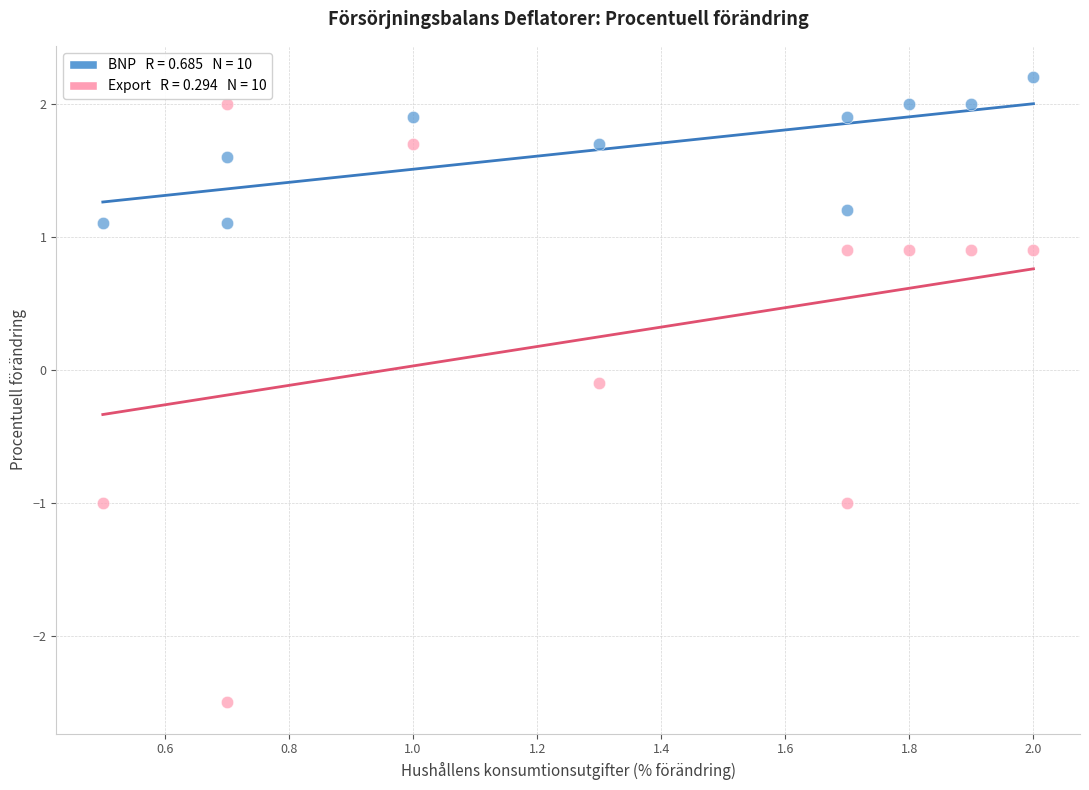

Across all data points, what is the range of X values (max minus min)?

1.5